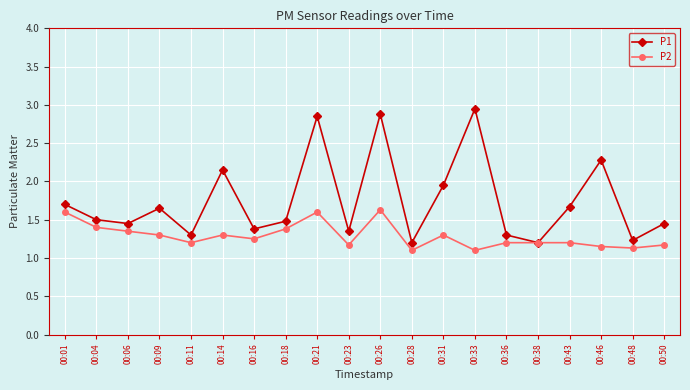

List the series in order of their overall mean, highest first.

P1, P2